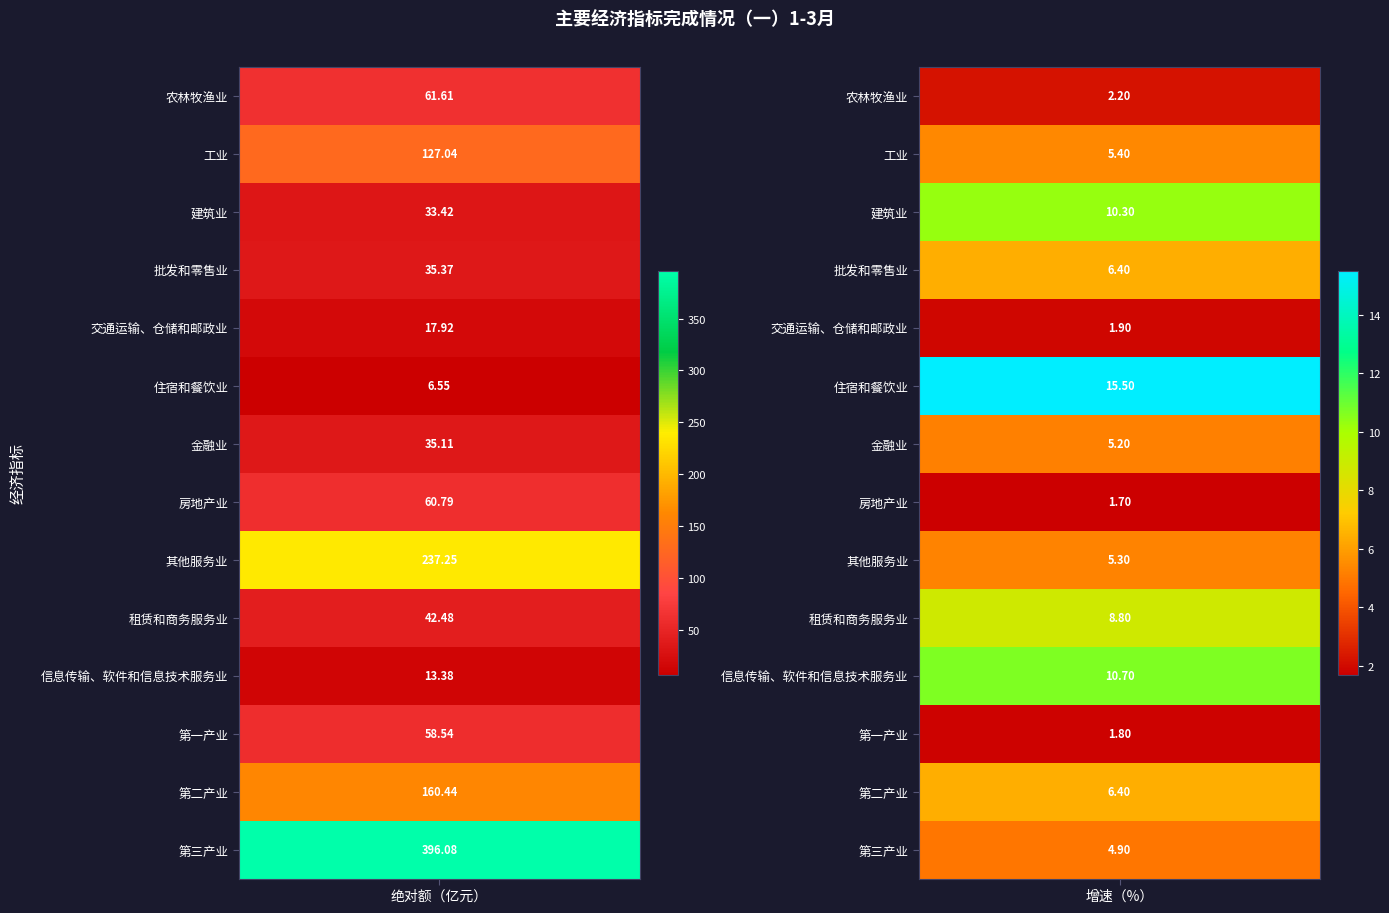

True or false: 批发和零售业 has a value of 54.8 at 农林牧渔业.

False